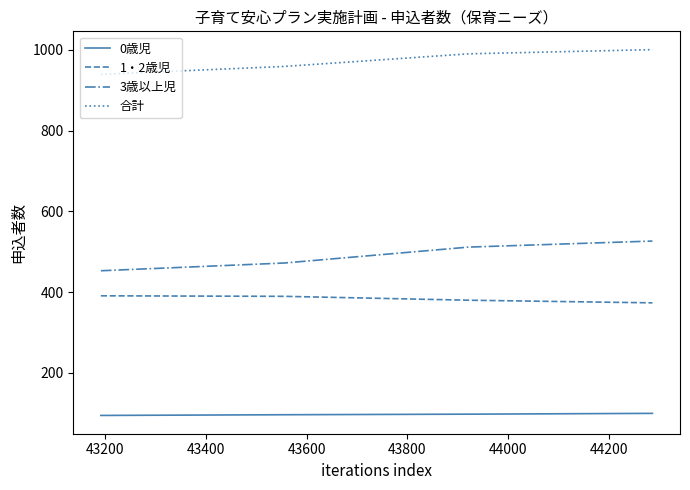

What is the highest value of the 1・2歳児 series?

391.0